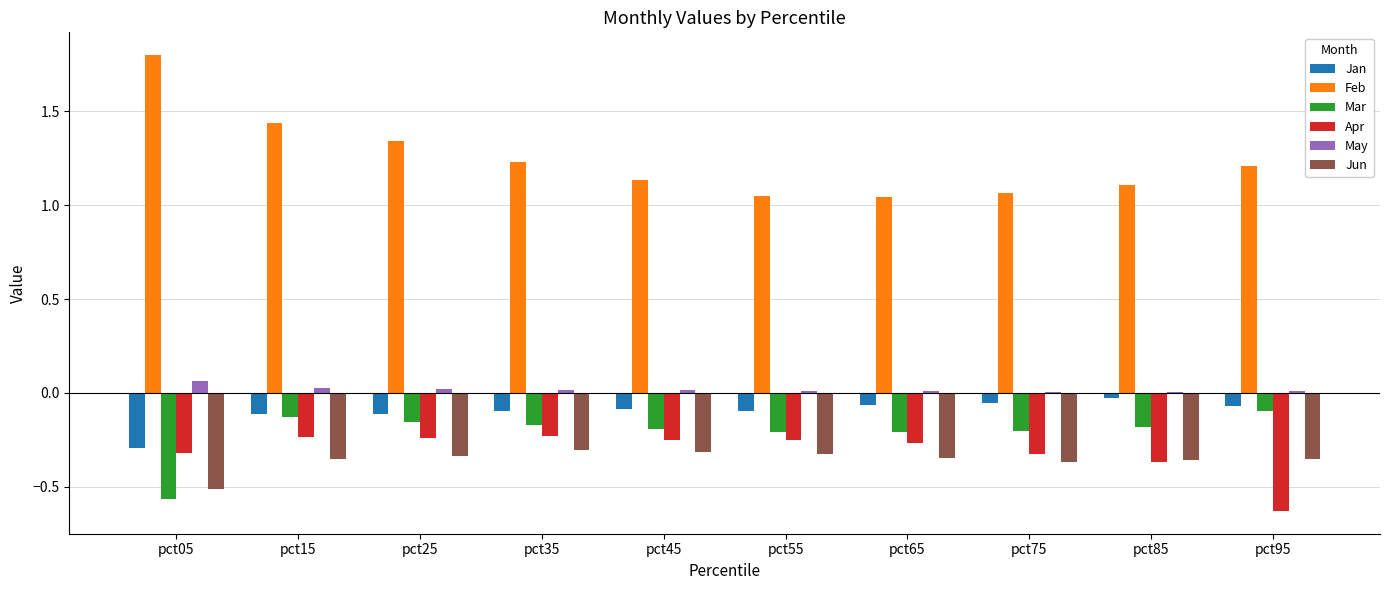

How many distinct data groups are displayed?

6